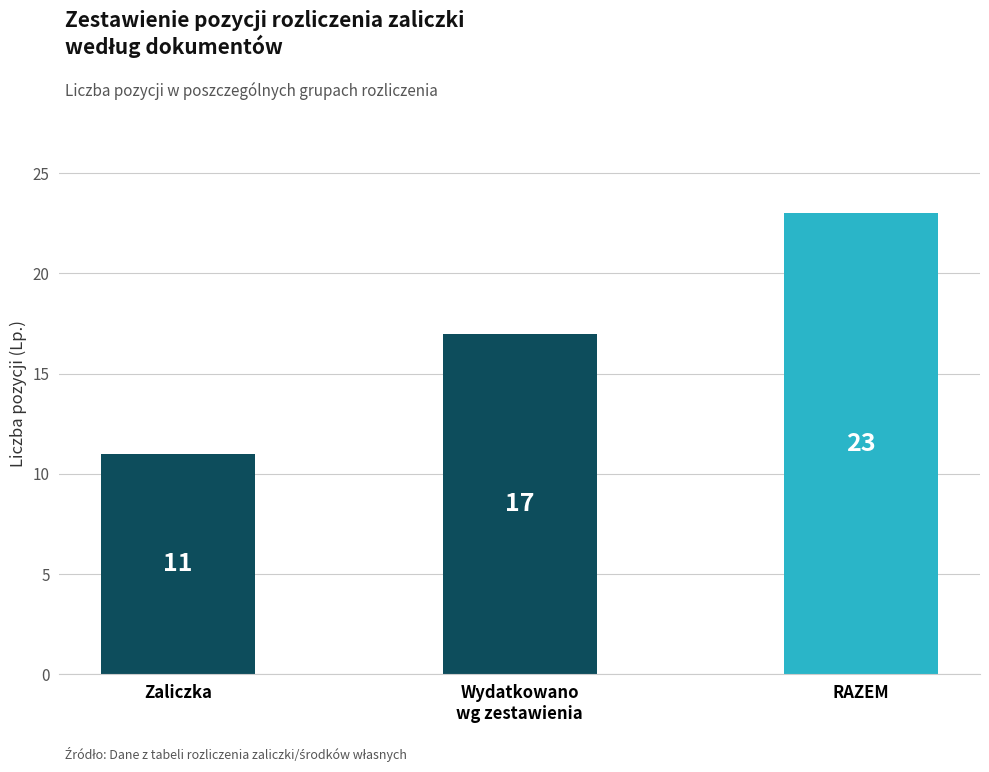

What is the maximum value shown in the chart?

23